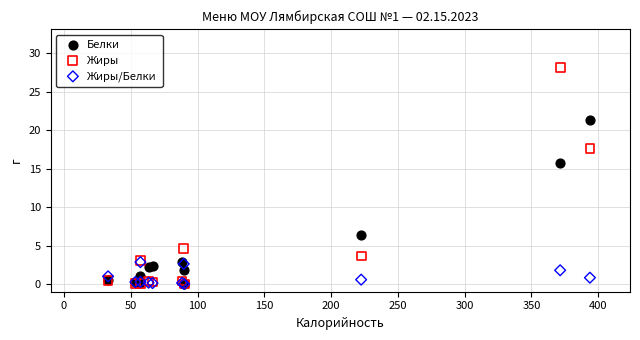

Across all series, what Y value is closest to 14?

15.7